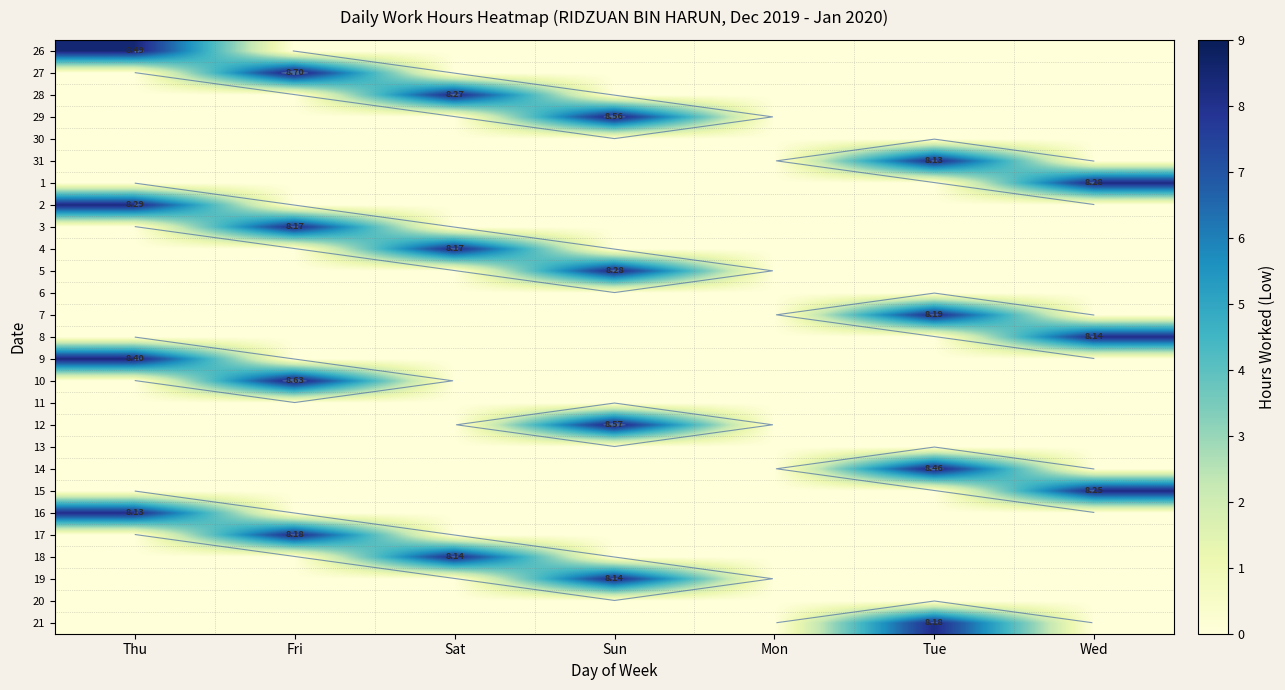

What is the difference between the maximum and minimum values in the 16 series?

8.1